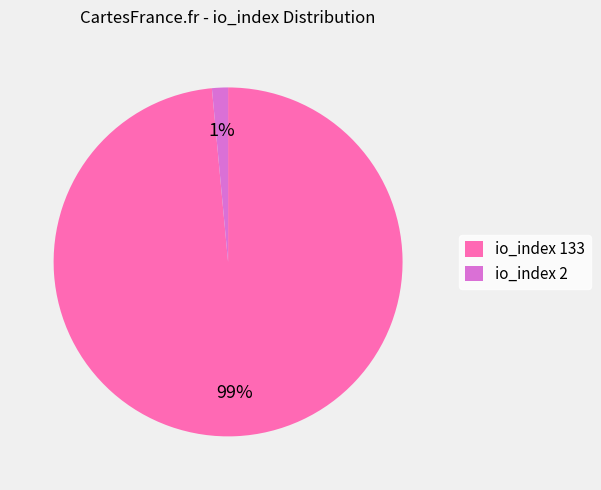

To the nearest percent, what is the average slice percentage?

50%